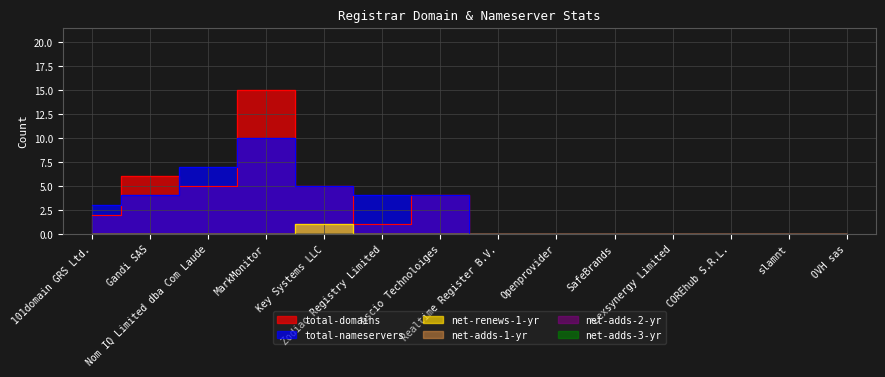

The net-renews-1-yr series shows 0 at COREhub S.R.L.. True or false?

False